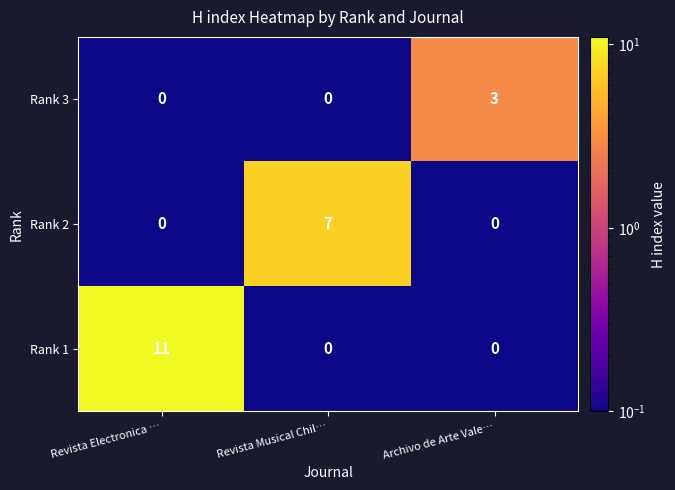

Between Revista Electronica … and Archivo de Arte Vale…, which series saw the biggest shift?

Rank 1